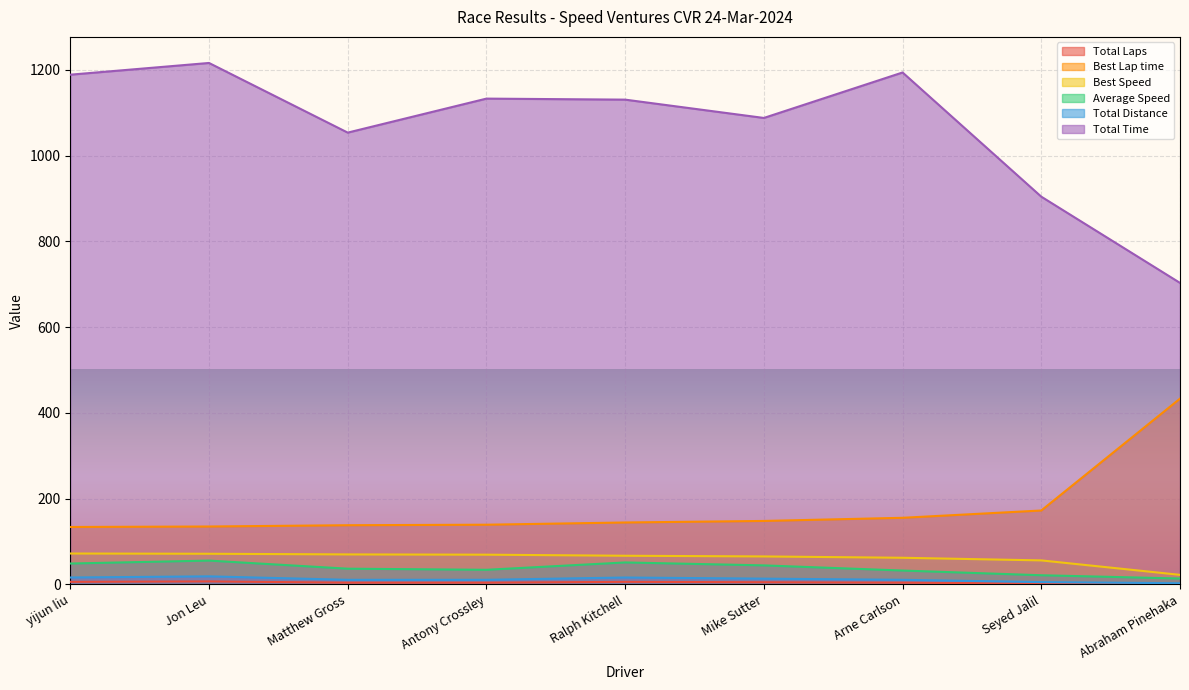

Between Seyed Jalil and Abraham Pinehaka, which series saw the biggest shift?

Best Lap time